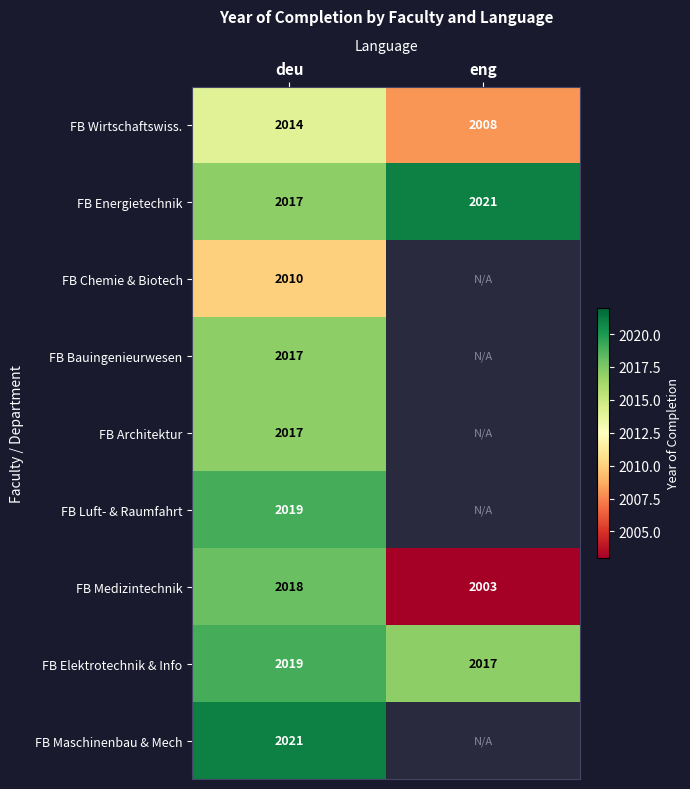

Rank the categories by FB Elektrotechnik & Info value from highest to lowest.

deu, eng